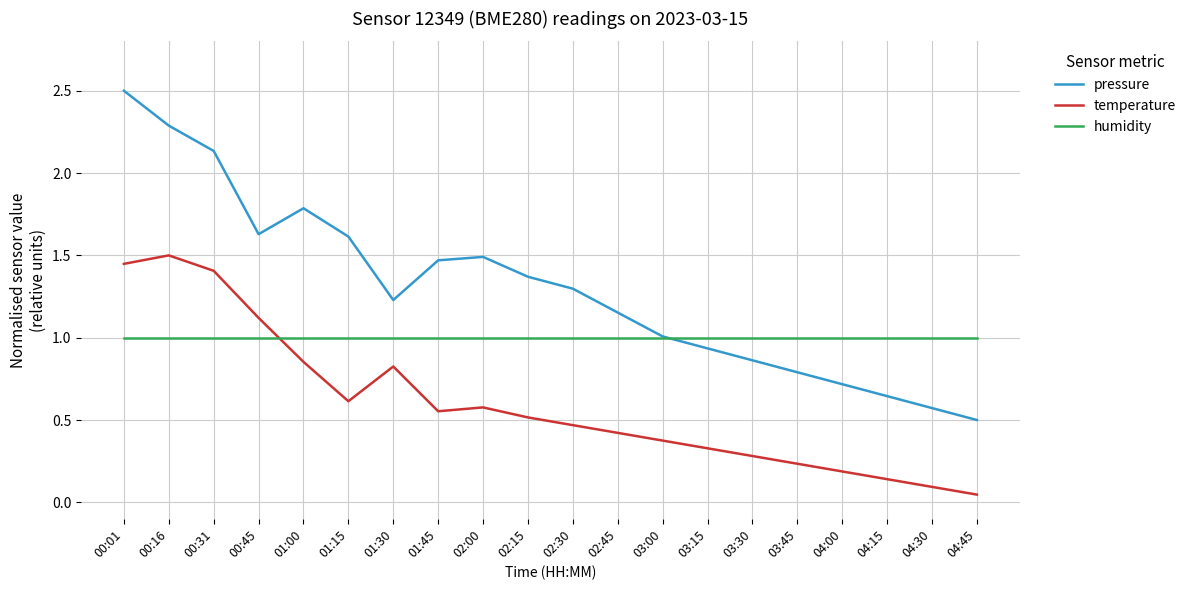

Which series ends up on top after the final intersection of temperature and humidity?

humidity